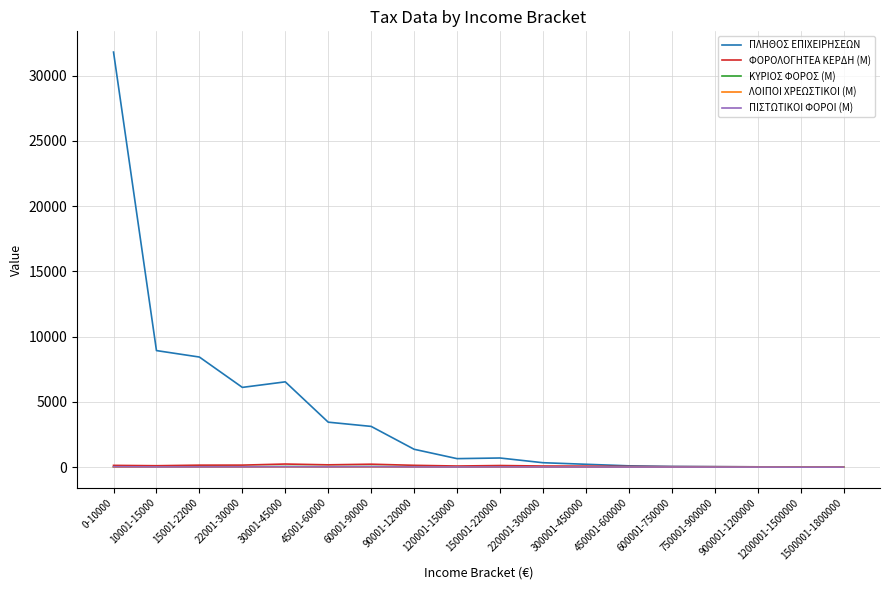

Which series has the largest total across all categories?

ΠΛΗΘΟΣ ΕΠΙΧΕΙΡΗΣΕΩΝ